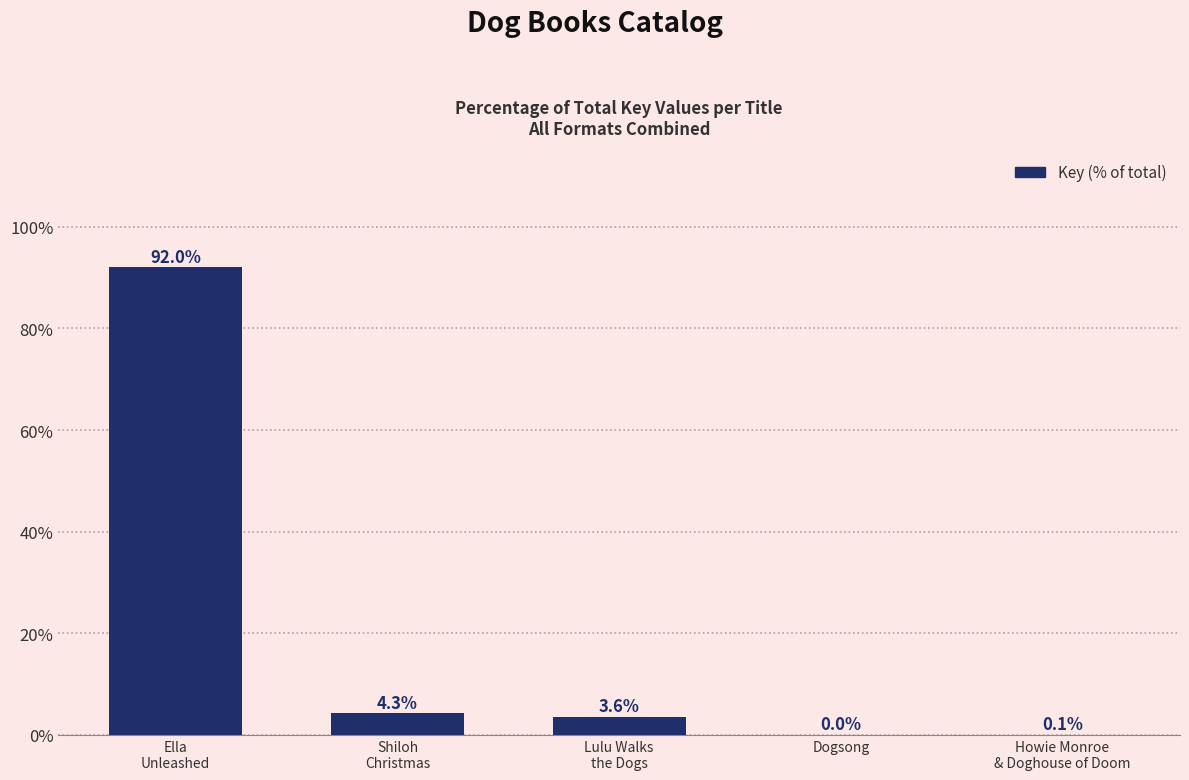

Are the bars grouped side by side (vs. stacked)?

No